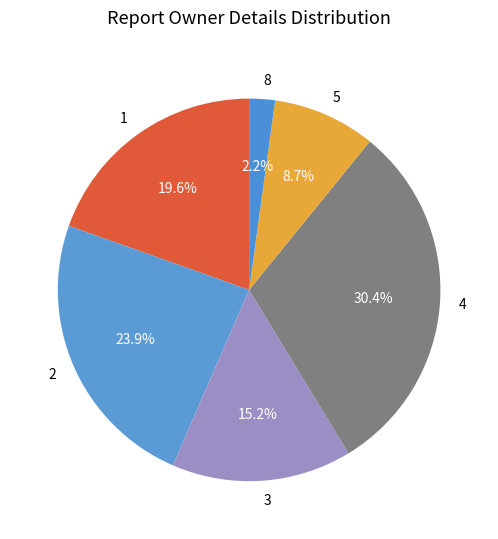

Combined, do 5 and 4 account for over 50%?

No